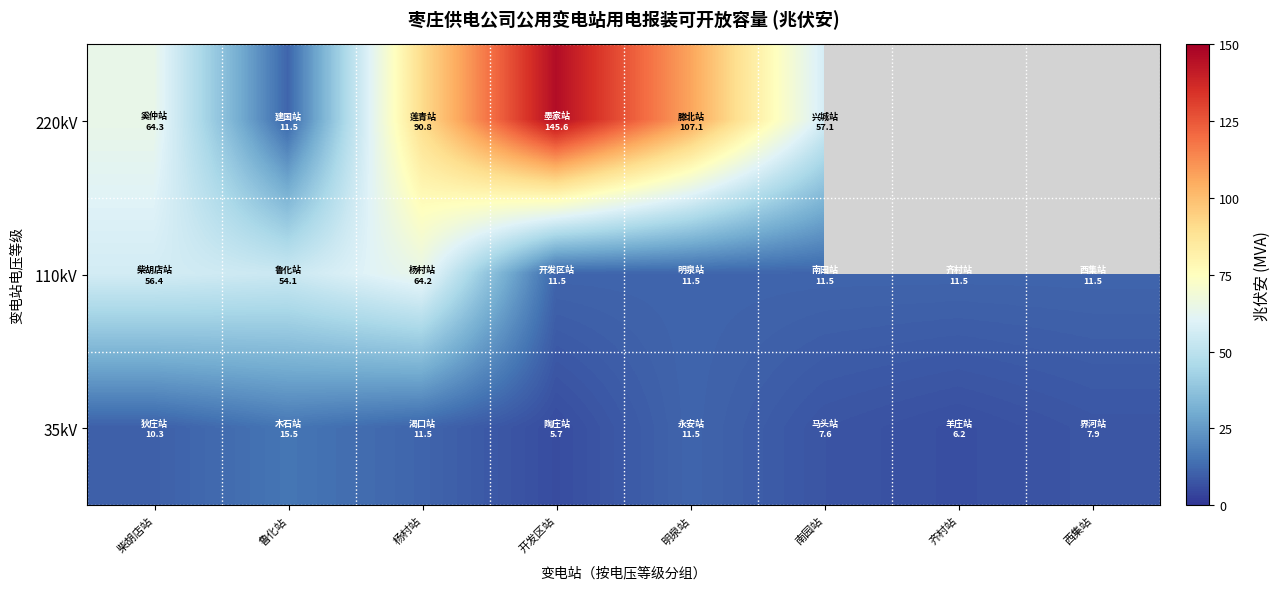

At which label does 110kV reach its minimum?

开发区站